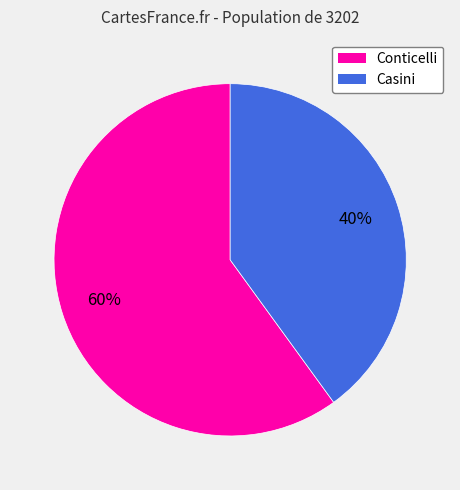

Which category has the smallest portion of the pie?

Casini